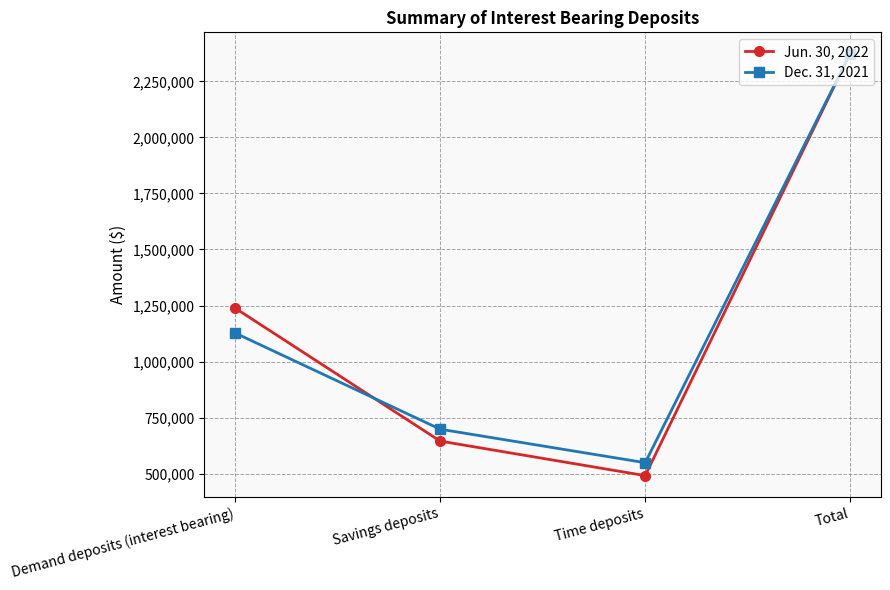

List the series in order of their peak value, highest first.

Jun. 30, 2022, Dec. 31, 2021